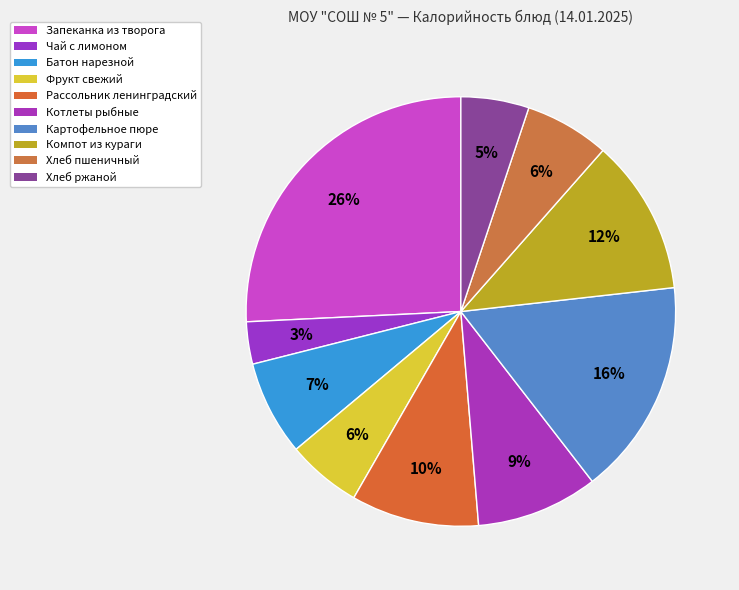

To the nearest percent, what is the average slice percentage?

10%